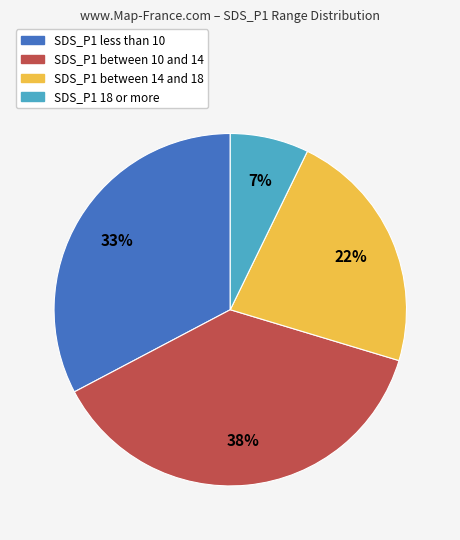

Which has a higher value, SDS_P1 less than 10 or SDS_P1 18 or more?

SDS_P1 less than 10